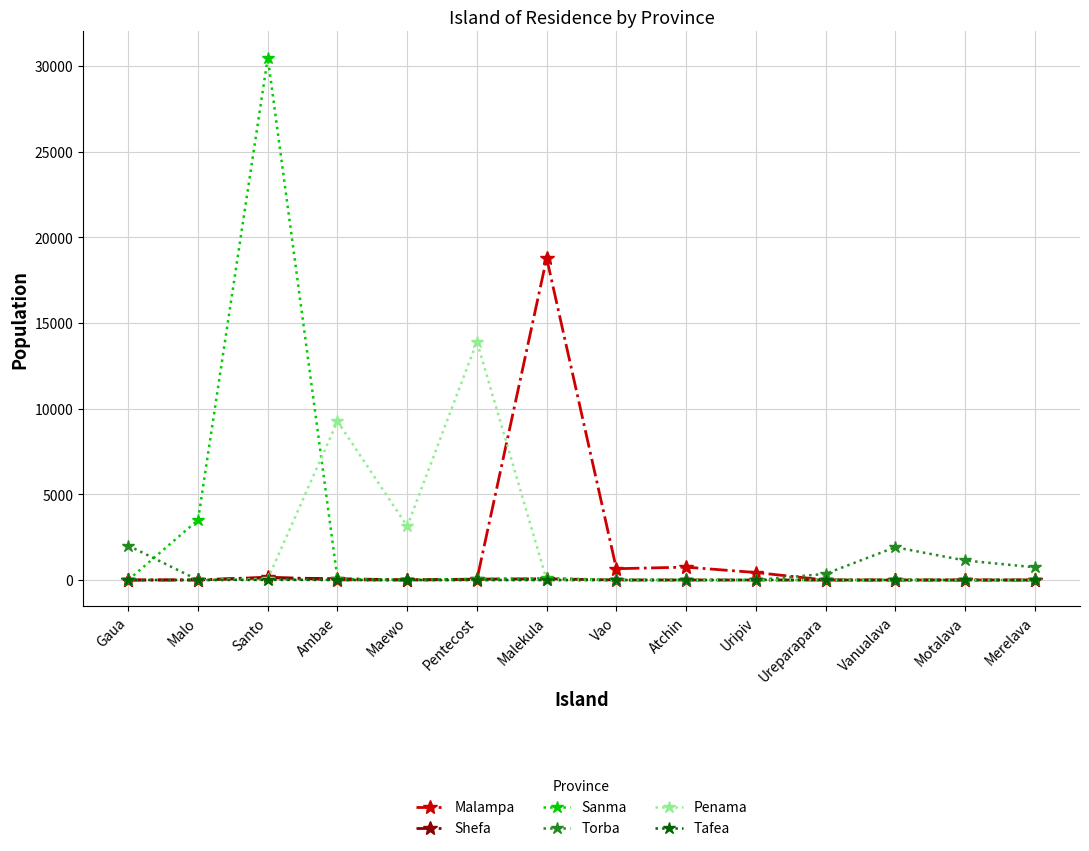

What position from the left is Malekula?

7